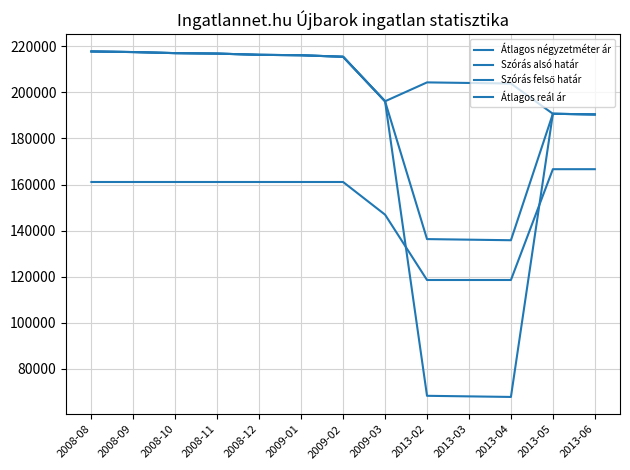

How many lines are shown in the chart?

4